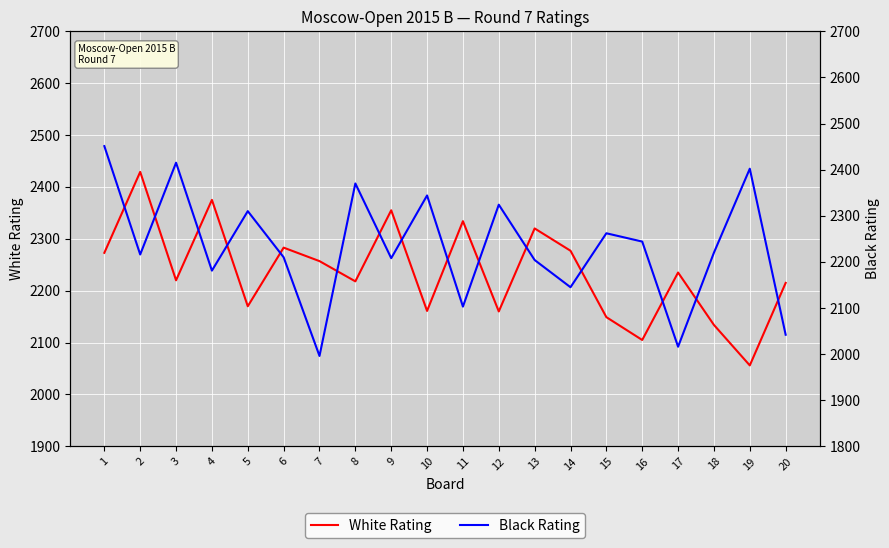

How many data points in White Rating are less than 2235?

10